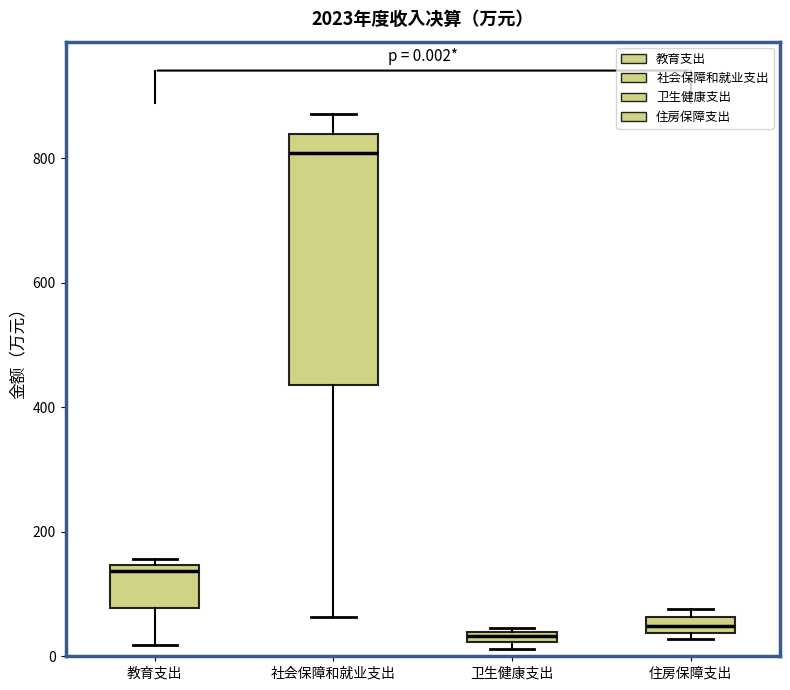

Which box has the highest median line?

社会保障和就业支出